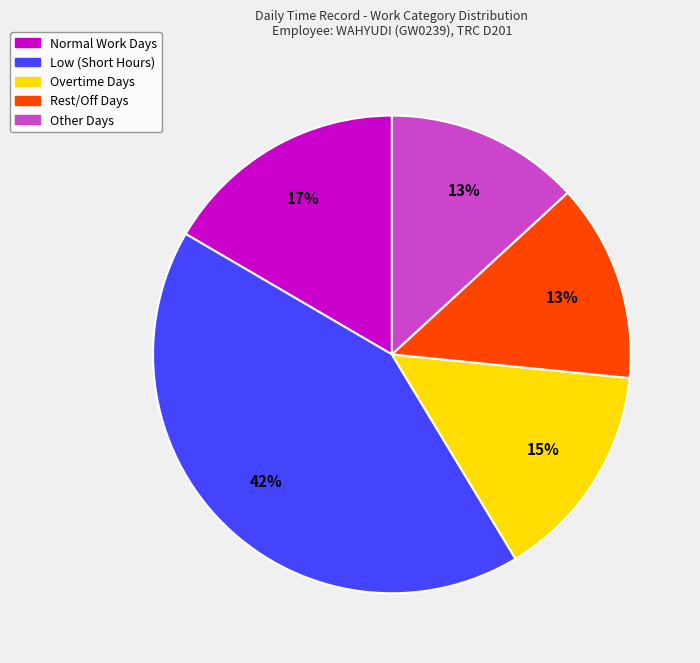

Does Low (Short Hours) account for over 50% of the chart?

No